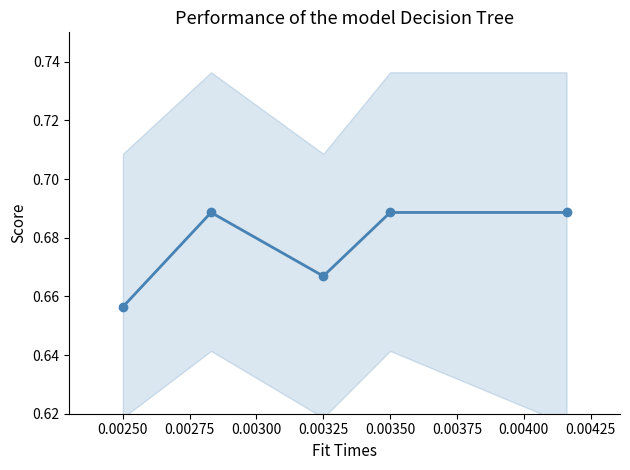

True or false: the data has more than 1 interior local peaks.

False